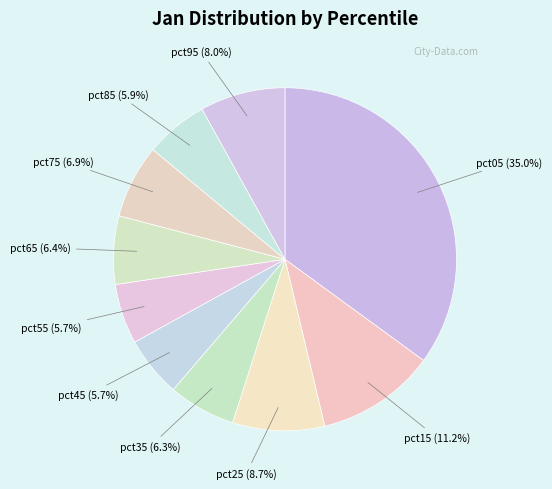

Count the number of slices in the pie.

10